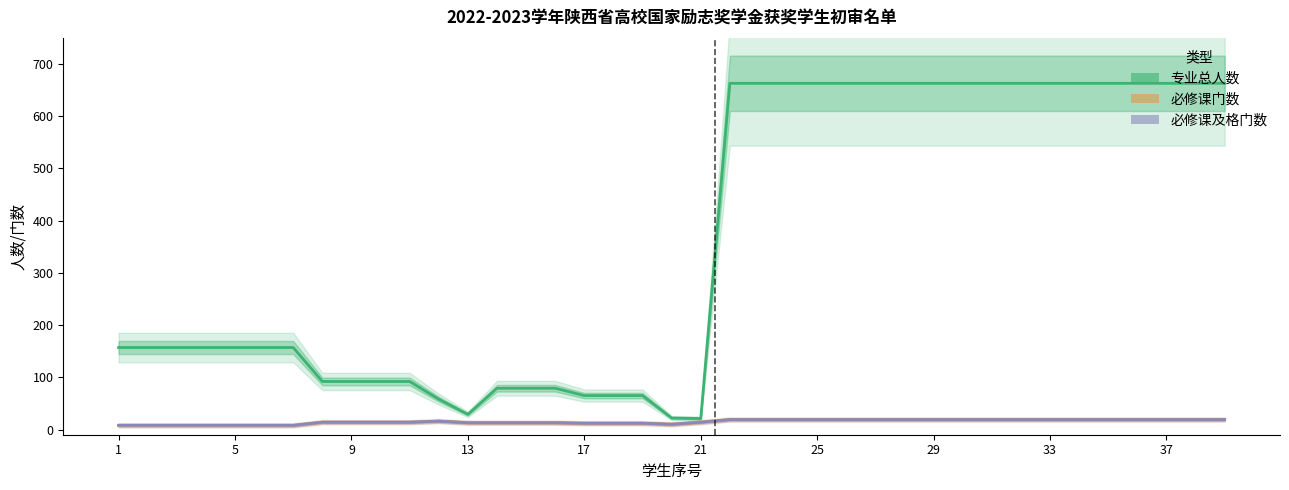

True or false: 必修课及格门数 and 专业总人数 intersect in this chart.

False